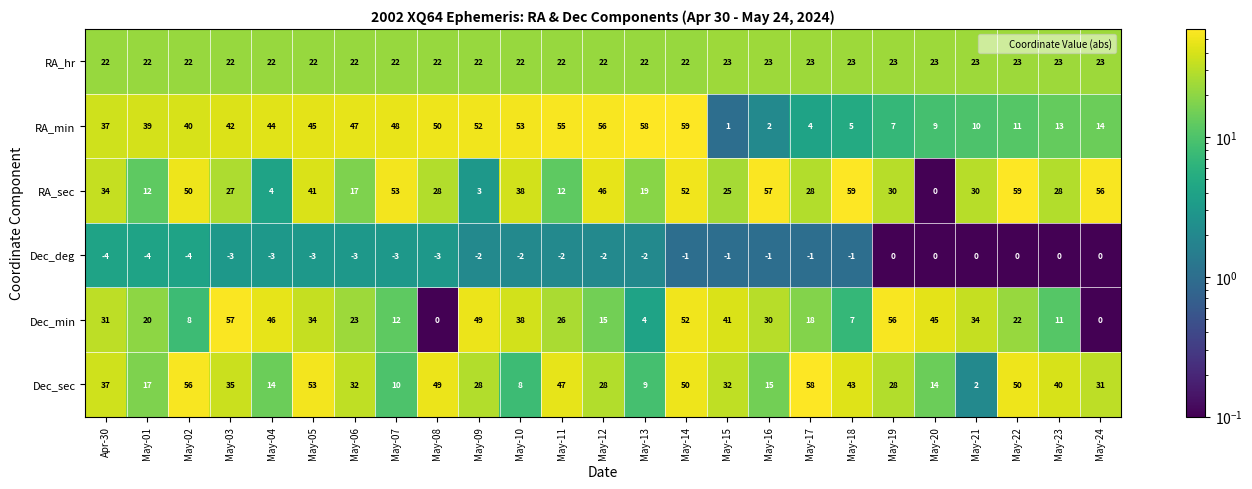

What is the greatest value displayed?

59